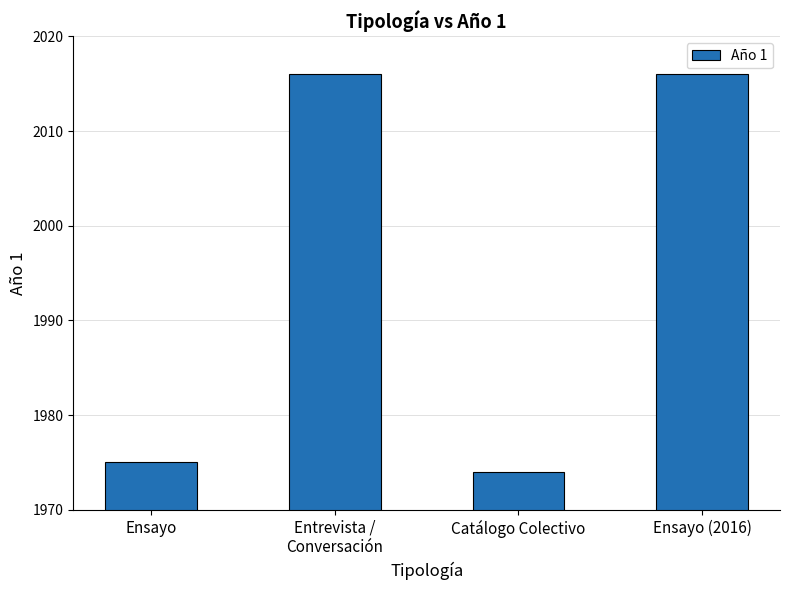

What is the minimum value shown in the chart?

1974